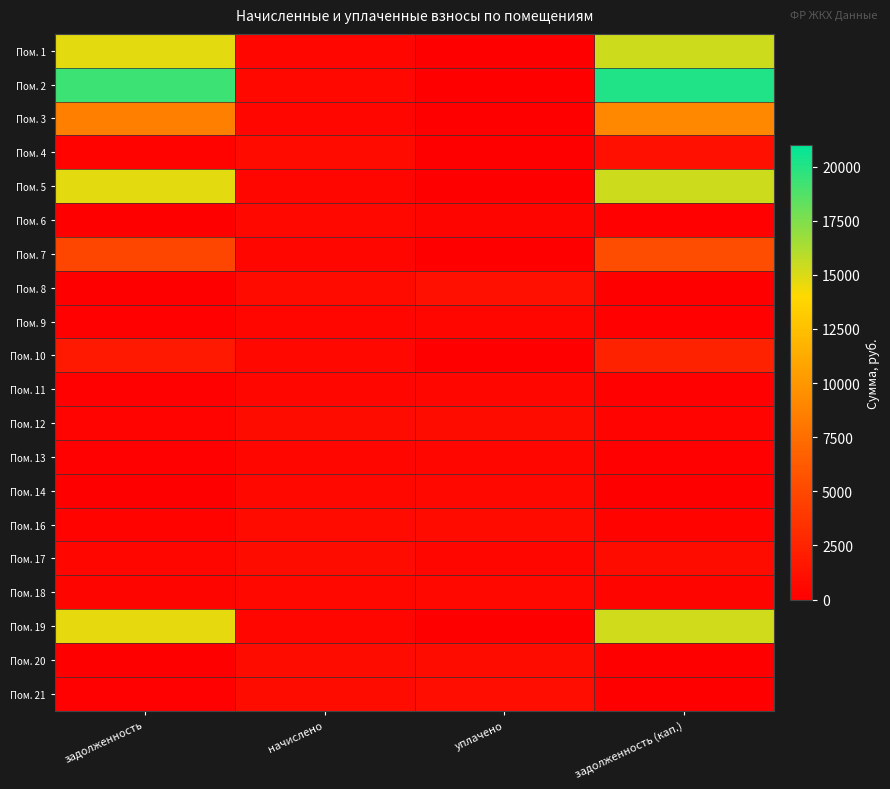

Reading left to right, extract all data points from this chart.

Пом. 1: задолженность=14726.6	начислено=486.5	уплачено=0.0	задолженность (кап.)=15360.3
Пом. 2: задолженность=19286.4	начислено=634.4	уплачено=0.0	задолженность (кап.)=20112.7
Пом. 3: задолженность=8534.8	начислено=467.5	уплачено=0.0	задолженность (кап.)=9093.8
Пом. 4: задолженность=279.3	начислено=837.9	уплачено=0.0	задолженность (кап.)=1119.5
Пом. 5: задолженность=14742.8	начислено=484.9	уплачено=0.0	задолженность (кап.)=15374.4
Пом. 6: задолженность=0.0	начислено=626.5	уплачено=418.0	задолженность (кап.)=208.5
Пом. 7: задолженность=4811.6	начислено=473.8	уплачено=0.0	задолженность (кап.)=5340.1
Пом. 8: задолженность=9.3	начислено=849.1	уплачено=1121.4	задолженность (кап.)=0.0
Пом. 9: задолженность=142.2	начислено=472.2	уплачено=458.0	задолженность (кап.)=156.5
Пом. 10: задолженность=1753.2	начислено=613.7	уплачено=0.0	задолженность (кап.)=2366.9
Пом. 11: задолженность=160.1	начислено=480.2	уплачено=480.2	задолженность (кап.)=160.1
Пом. 12: задолженность=296.3	начислено=888.8	уплачено=889.5	задолженность (кап.)=295.5
Пом. 13: задолженность=162.2	начислено=486.5	уплачено=487.2	задолженность (кап.)=161.5
Пом. 14: задолженность=0.0	начислено=642.4	уплачено=642.4	задолженность (кап.)=0.0
Пом. 16: задолженность=282.0	начислено=845.9	уплачено=846.0	задолженность (кап.)=281.9
Пом. 17: задолженность=524.4	начислено=882.5	уплачено=524.4	задолженность (кап.)=882.5
Пом. 18: задолженность=419.9	начислено=613.7	уплачено=613.7	задолженность (кап.)=421.3
Пом. 19: задолженность=14646.0	начислено=481.8	уплачено=0.0	задолженность (кап.)=15273.5
Пом. 20: задолженность=0.0	начислено=882.5	уплачено=882.5	задолженность (кап.)=0.0
Пом. 21: задолженность=159.4	начислено=877.7	уплачено=1042.1	задолженность (кап.)=0.0